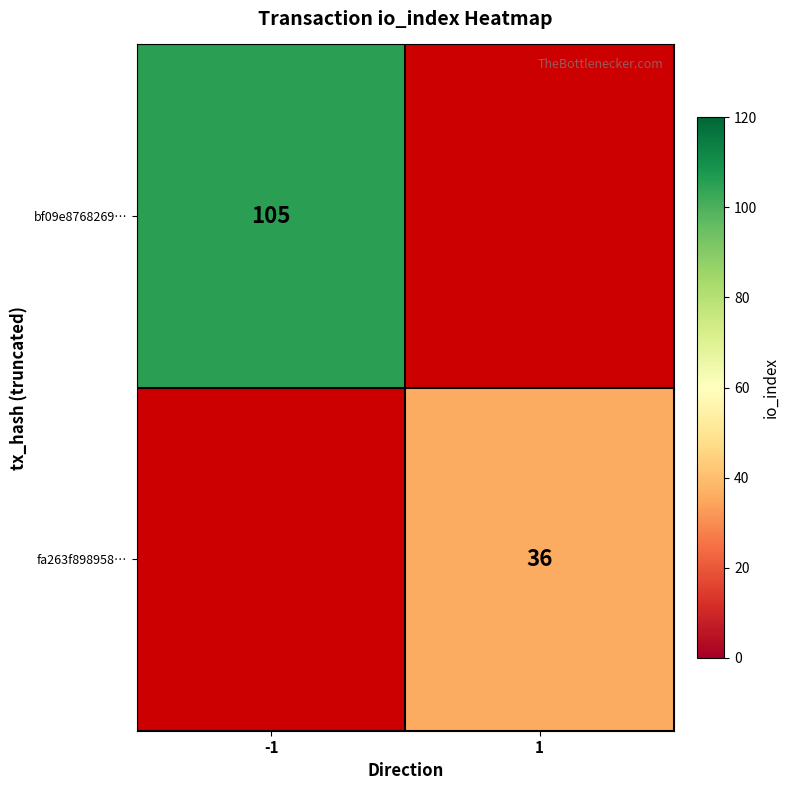

Which has a higher value, 1 or -1?

-1